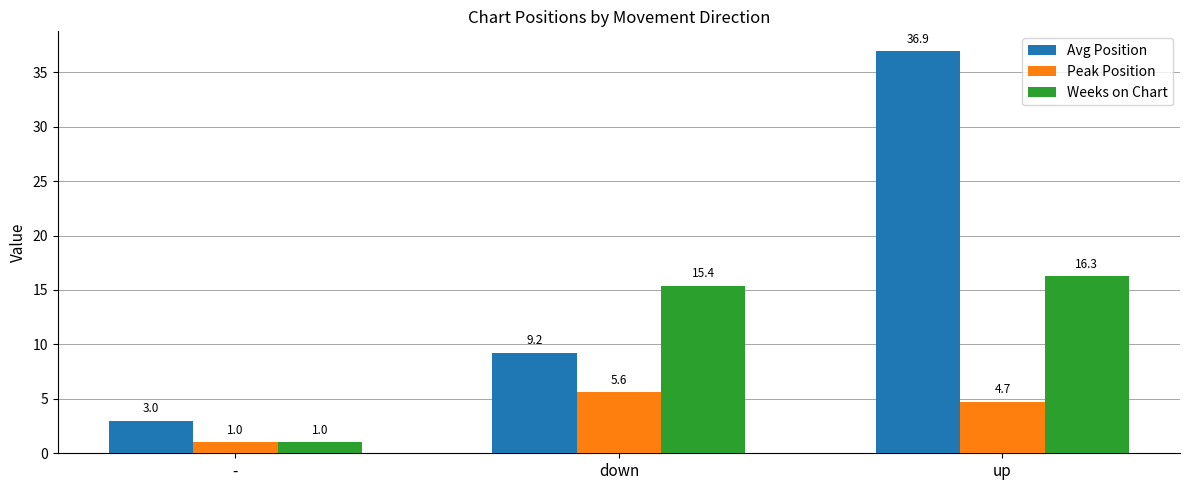

The value of Avg Position at down is 9.2. True or false?

True